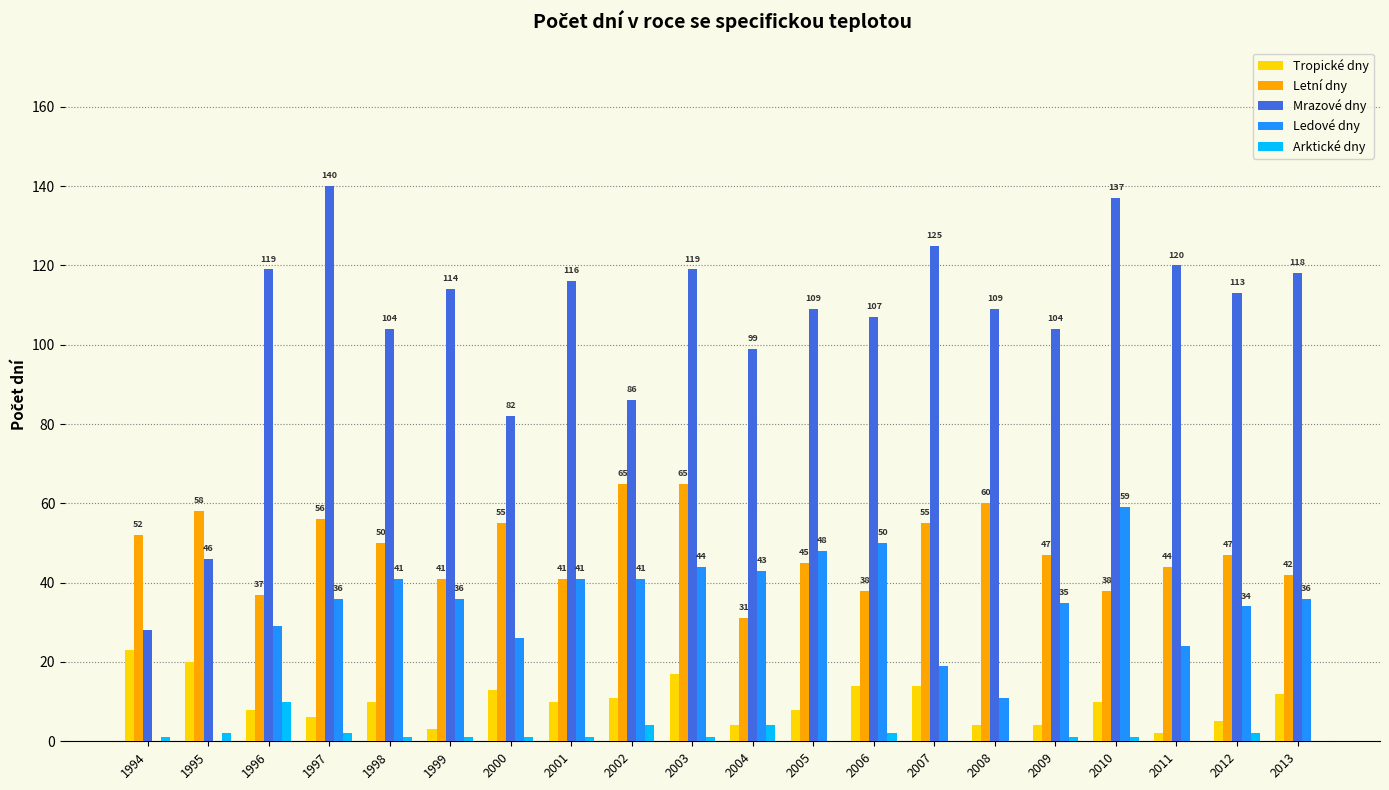

How many groups of bars are there?

20